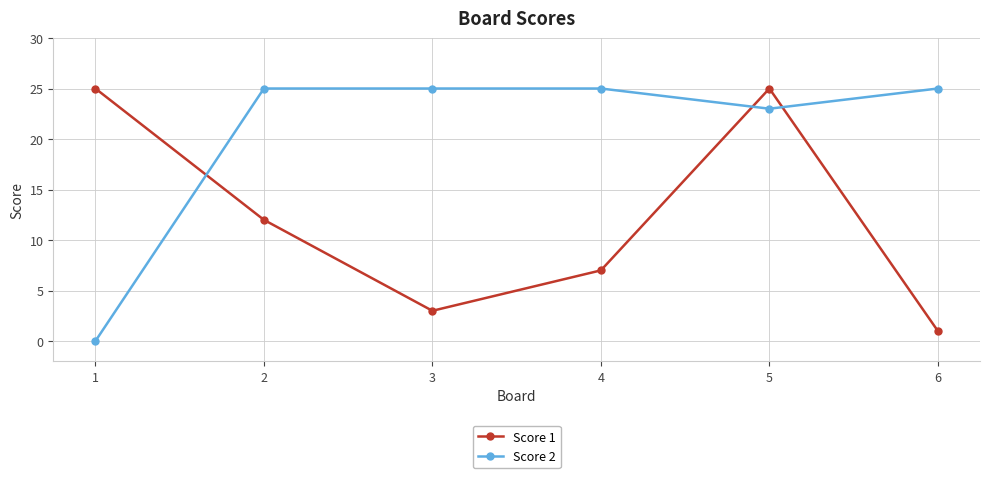

Between which two adjacent categories do Score 2 and Score 1 first intersect?

1 and 2